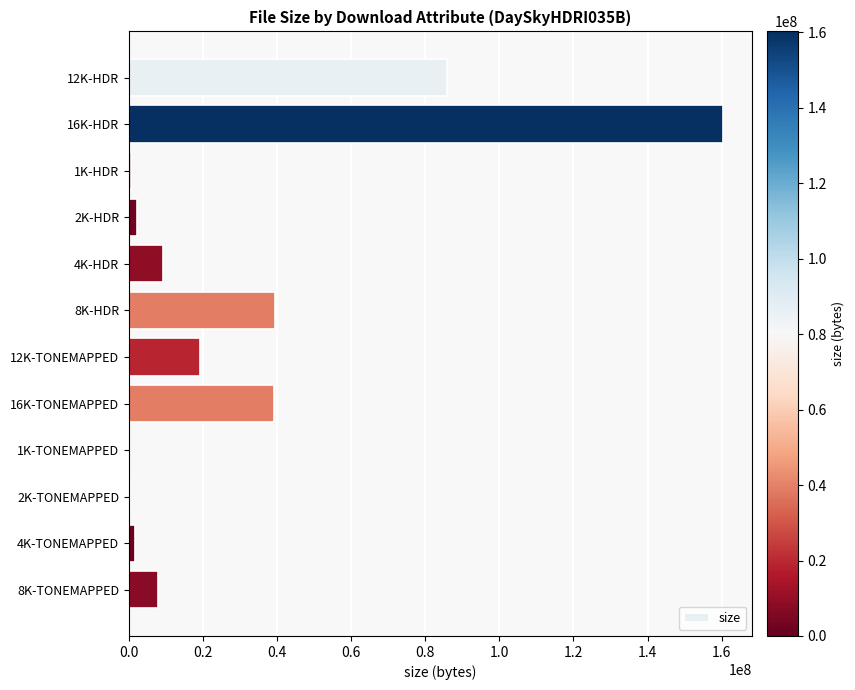

What is the change in value from 8K-HDR to 8K-TONEMAPPED?

-31431726